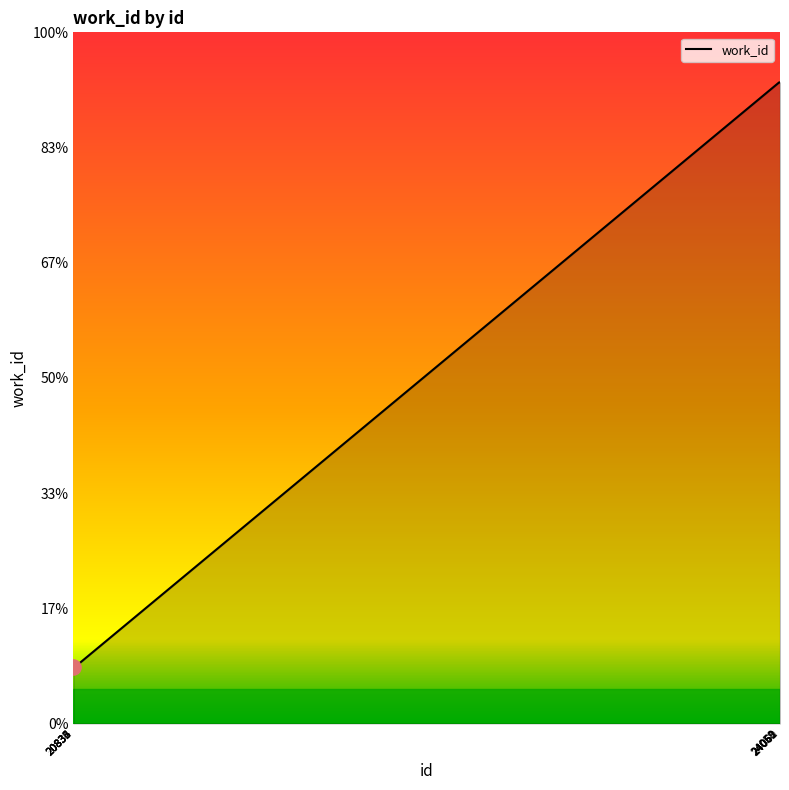

Between 24061 and 20834, which is larger?

24061